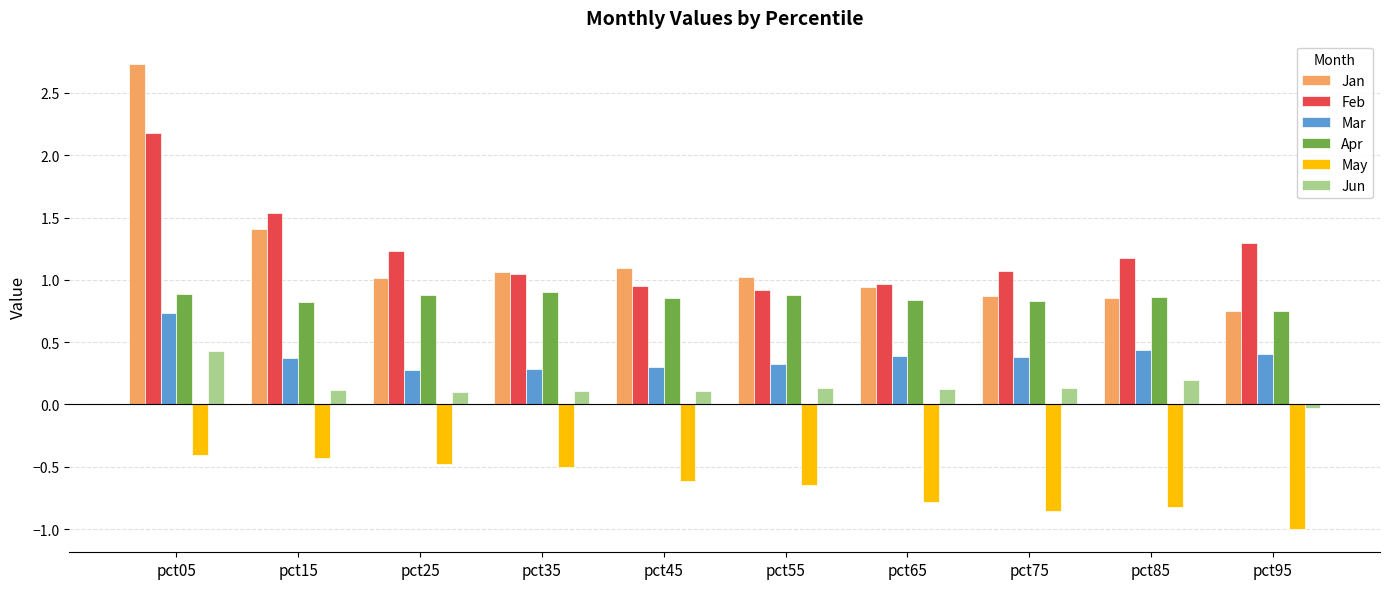

Rank the series by their maximum value, from lowest to highest.

May, Jun, Mar, Apr, Feb, Jan